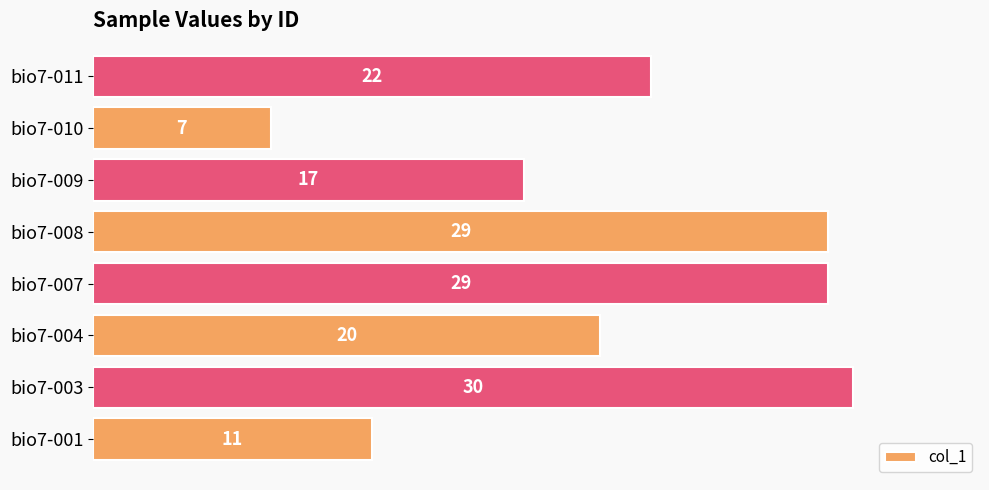

What is the average value?

21